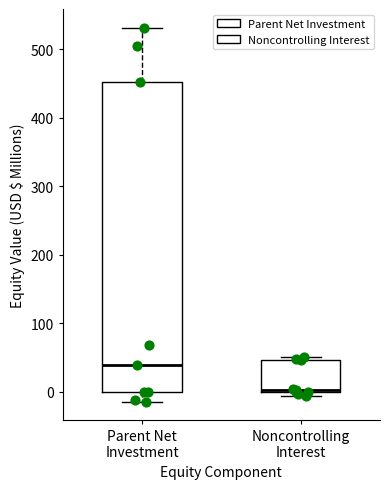

Reading left to right, transcribe this box plot: for each box, give where its median line is, the range the box spans, and where its two whiskers end, as read against the y-axis. The values are not printed on the chart, so give them approximately, as read against the axis.

Parent Net Investment: median 40, box 0 to 450, whiskers -10 to 530
Noncontrolling Interest: median 0, box 0 to 50, whiskers -10 to 50 (just above the box's upper edge)